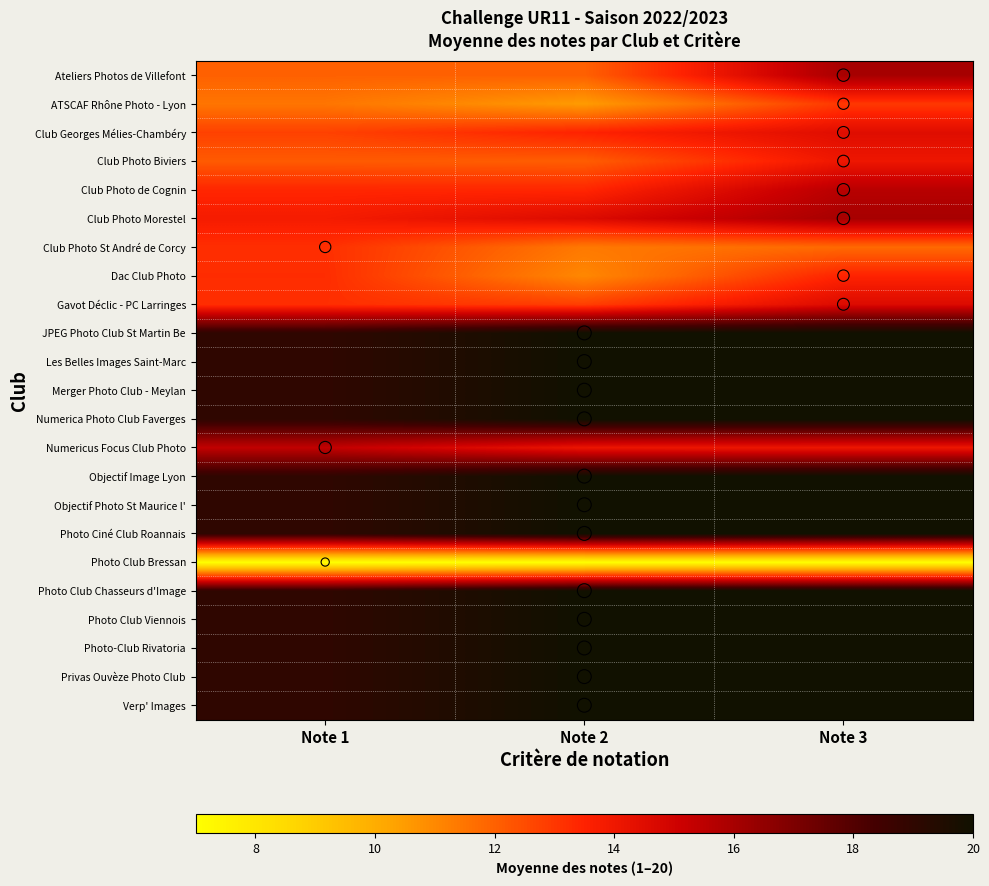

Which category has the lowest value across all series?

Note 1